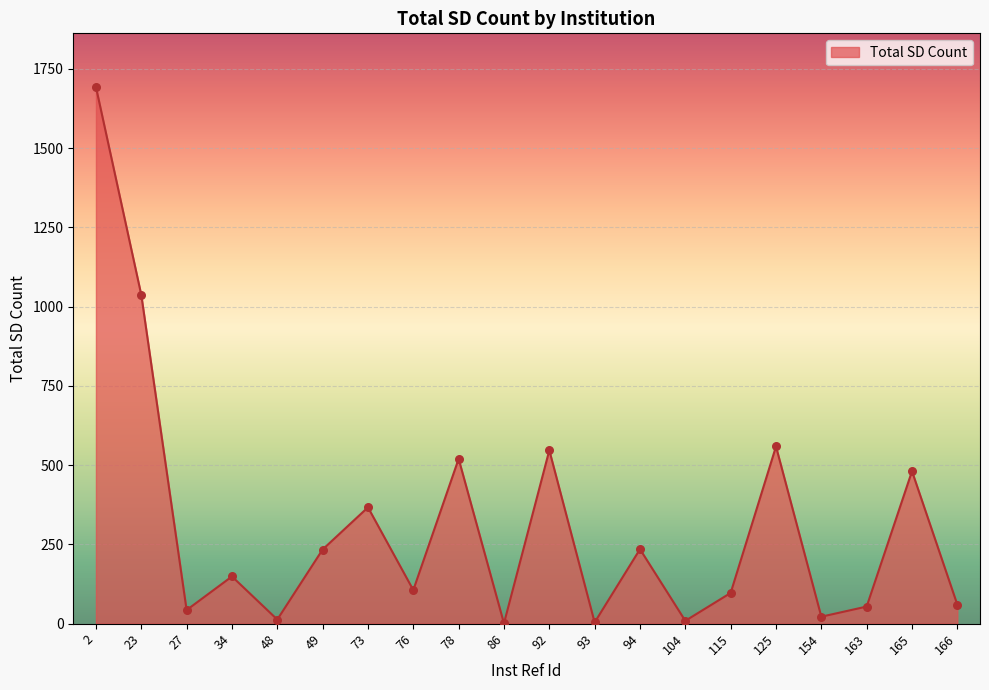

What is the ratio of the value at 78 to the value at 76?

4.9